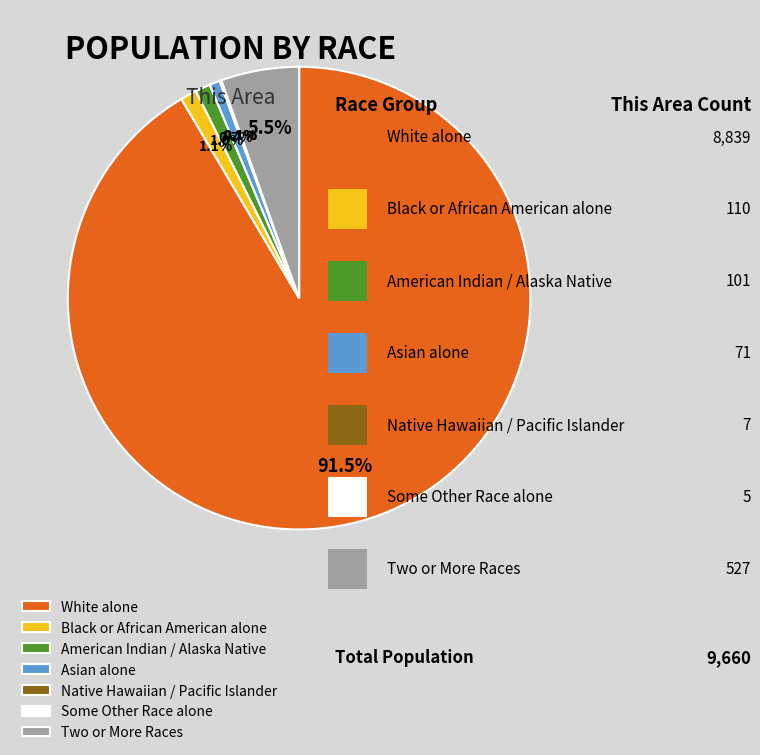

Which category has the biggest portion of the pie?

White alone